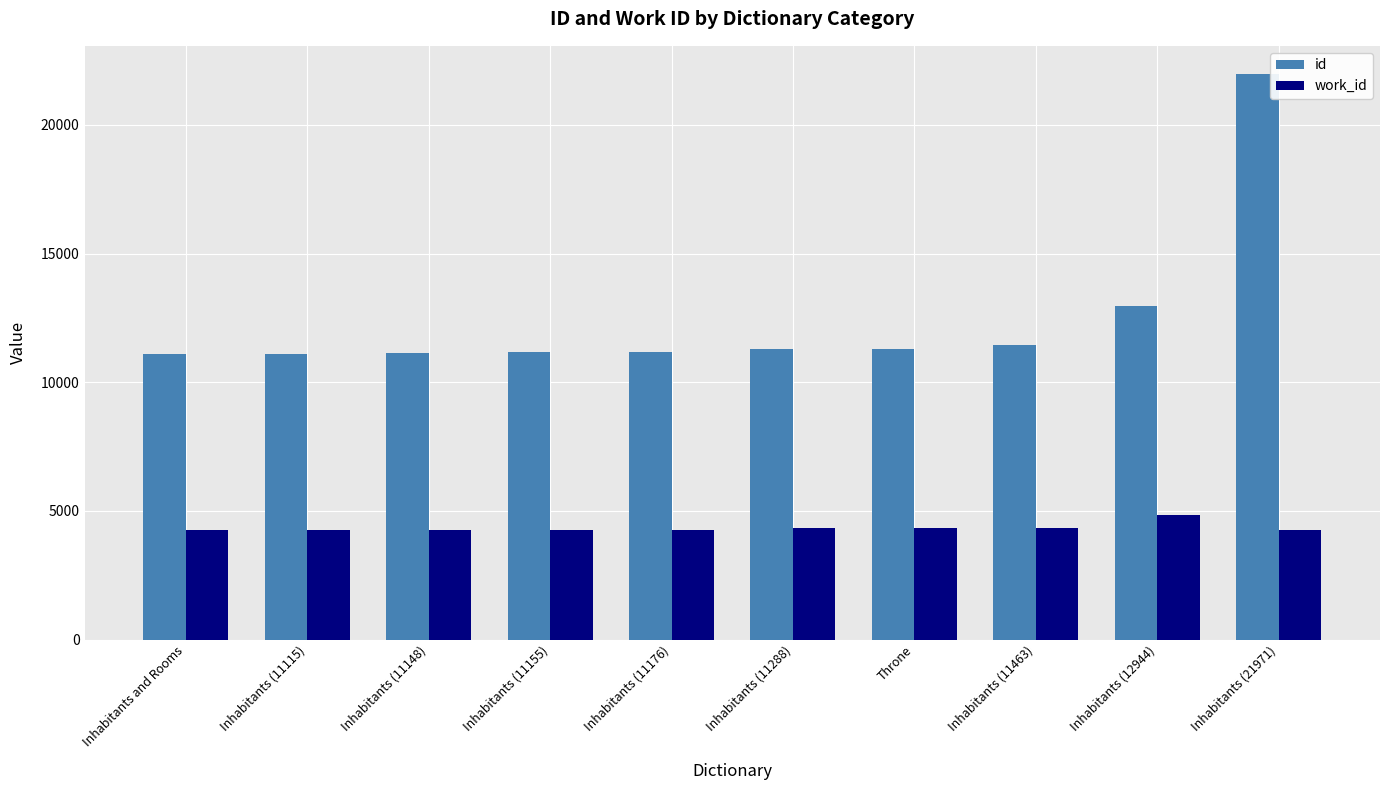

At Inhabitants (11288), list the series in order from largest to smallest.

id, work_id